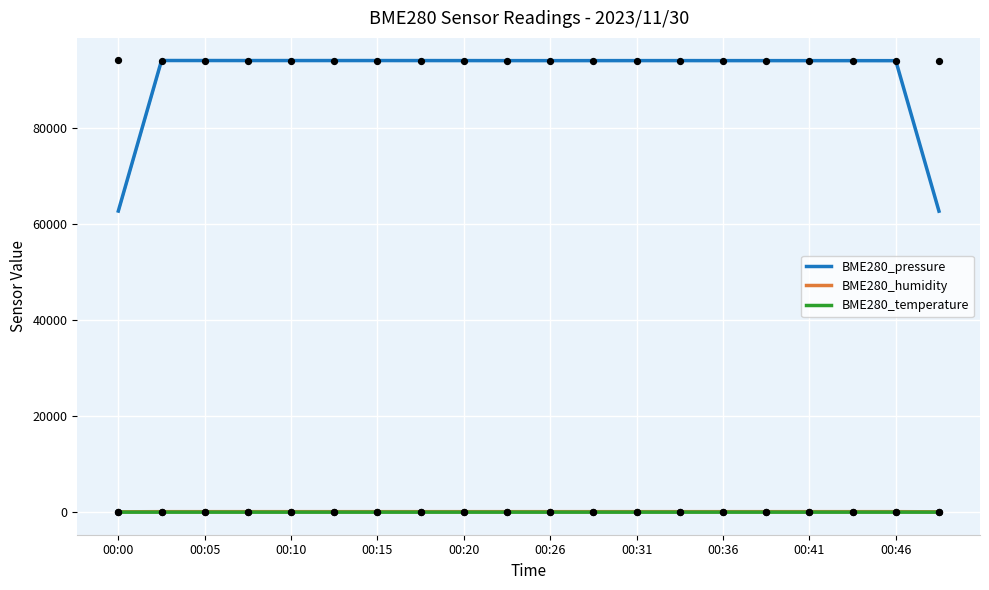

Which series has the largest Y range (max minus min)?

BME280_pressure